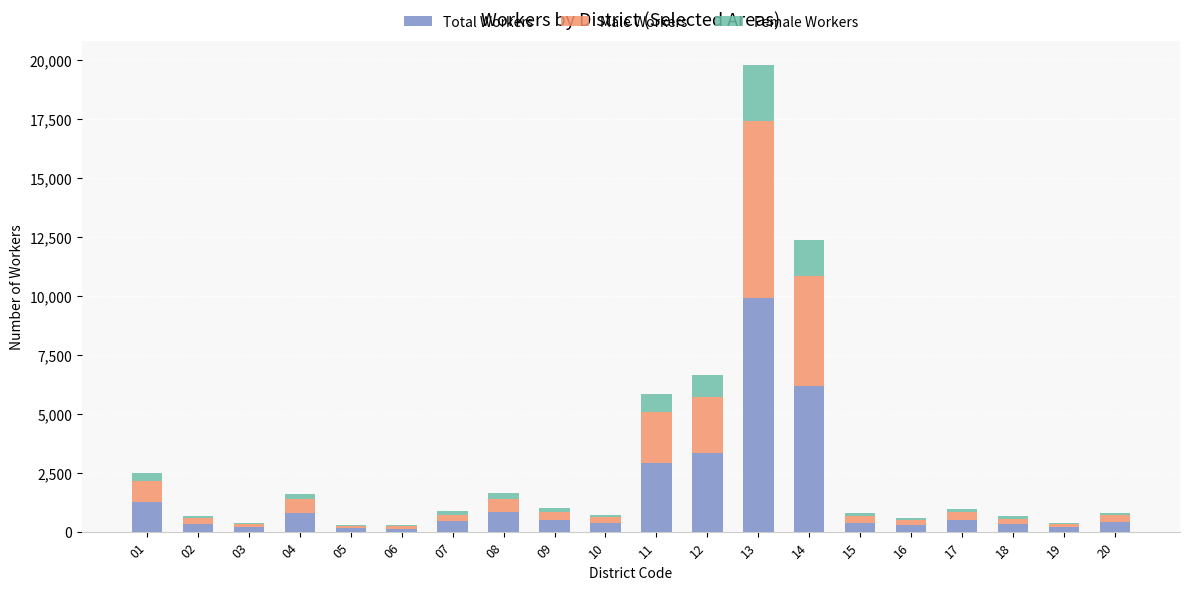

The value of Total Workers at 12 is 3319. True or false?

True